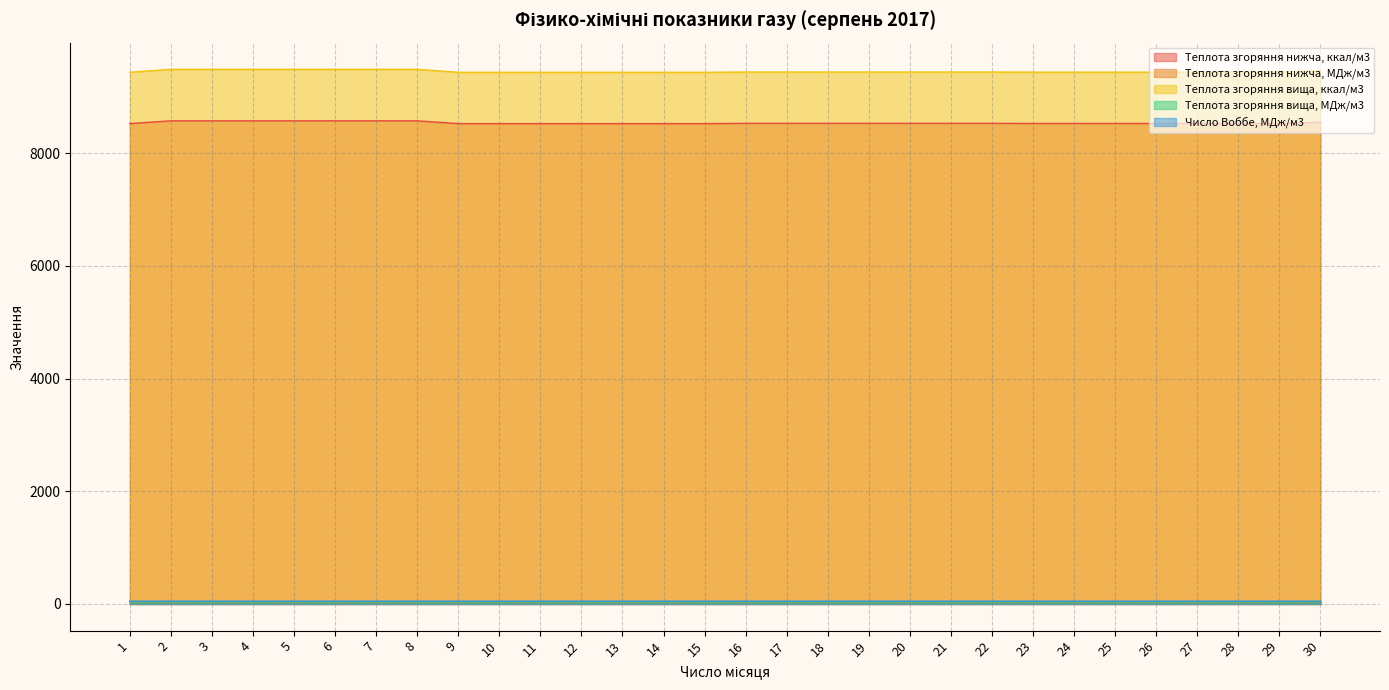

Reading left to right, extract all data points from this chart.

Теплота згоряння нижча, ккал/м3: 1=8525.3	2=8574.0	3=8574.0	4=8574.0	5=8574.0	6=8574.0	7=8574.0	8=8574.0	9=8525.0	10=8525.0	11=8525.0	12=8525.0	13=8525.0	14=8525.0	15=8525.0	16=8529.4	17=8529.4	18=8529.4	19=8529.4	20=8529.4	21=8529.4	22=8529.4	23=8527.5	24=8527.5	25=8527.5	26=8527.5	27=8527.5	28=8527.5	29=8527.5	30=8547.1
Теплота згоряння нижча, МДж/м3: 1=35.7	2=35.9	3=35.9	4=35.9	5=35.9	6=35.9	7=35.9	8=35.9	9=35.7	10=35.7	11=35.7	12=35.7	13=35.7	14=35.7	15=35.7	16=35.7	17=35.7	18=35.7	19=35.7	20=35.7	21=35.7	22=35.7	23=35.7	24=35.7	25=35.7	26=35.7	27=35.7	28=35.7	29=35.7	30=35.8
Теплота згоряння вища, ккал/м3: 1=9435.7	2=9487.6	3=9487.6	4=9487.6	5=9487.6	6=9487.6	7=9487.6	8=9487.6	9=9435.2	10=9435.2	11=9435.2	12=9435.2	13=9435.2	14=9435.2	15=9435.2	16=9440.0	17=9440.0	18=9440.0	19=9440.0	20=9440.0	21=9440.0	22=9440.0	23=9438.0	24=9438.0	25=9438.0	26=9438.0	27=9438.0	28=9438.0	29=9438.0	30=9459.0
Теплота згоряння вища, МДж/м3: 1=39.5	2=39.7	3=39.7	4=39.7	5=39.7	6=39.7	7=39.7	8=39.7	9=39.5	10=39.5	11=39.5	12=39.5	13=39.5	14=39.5	15=39.5	16=39.5	17=39.5	18=39.5	19=39.5	20=39.5	21=39.5	22=39.5	23=39.5	24=39.5	25=39.5	26=39.5	27=39.5	28=39.5	29=39.5	30=39.6
Число Воббе, МДж/м3: 1=50.4	2=50.5	3=50.5	4=50.5	5=50.5	6=50.5	7=50.5	8=50.5	9=50.4	10=50.4	11=50.4	12=50.4	13=50.4	14=50.4	15=50.4	16=50.4	17=50.4	18=50.4	19=50.4	20=50.4	21=50.4	22=50.4	23=50.4	24=50.4	25=50.4	26=50.4	27=50.4	28=50.4	29=50.4	30=50.5